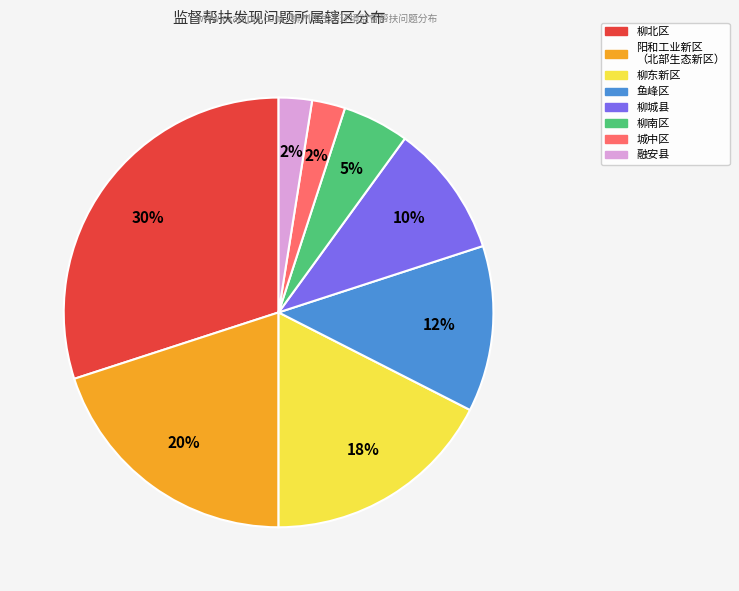

Is 柳南区 the majority of the pie?

No